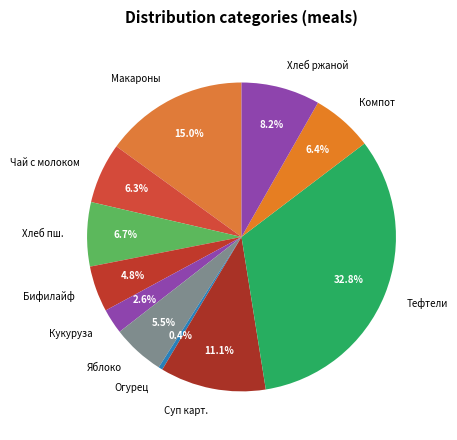

Which slice is the smallest?

Огурец